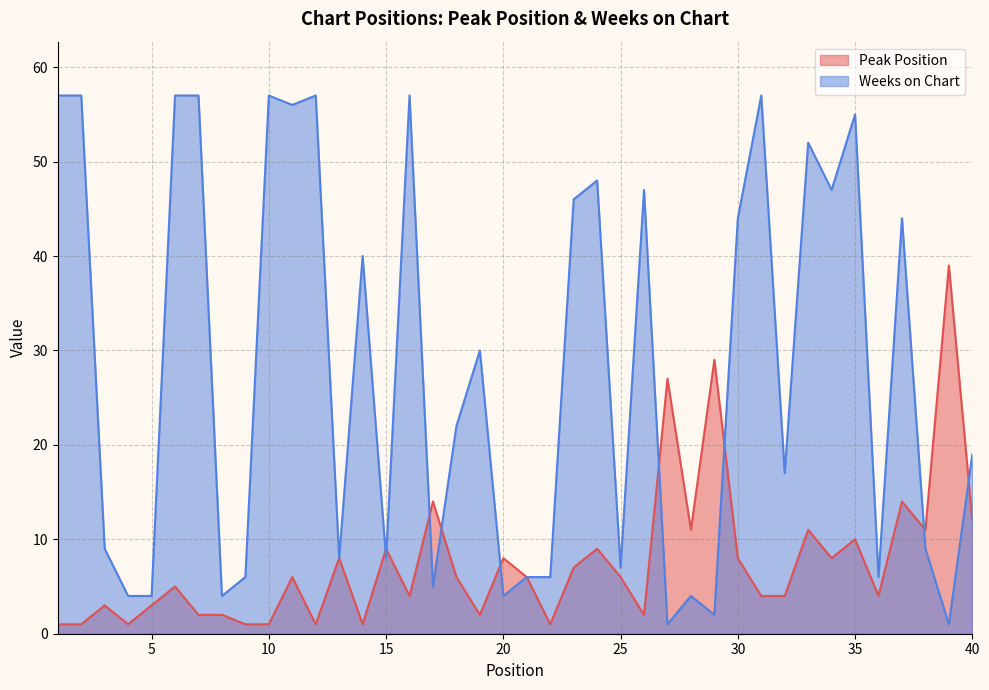

Does the chart have visible grid lines?

Yes